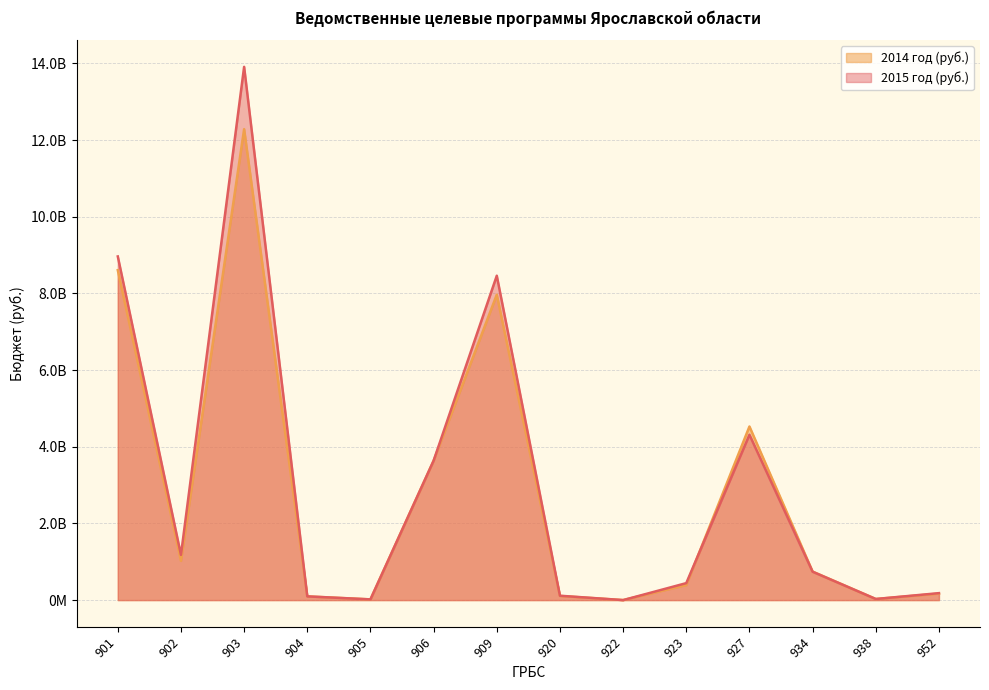

What is the greatest value displayed?

13912244600.0